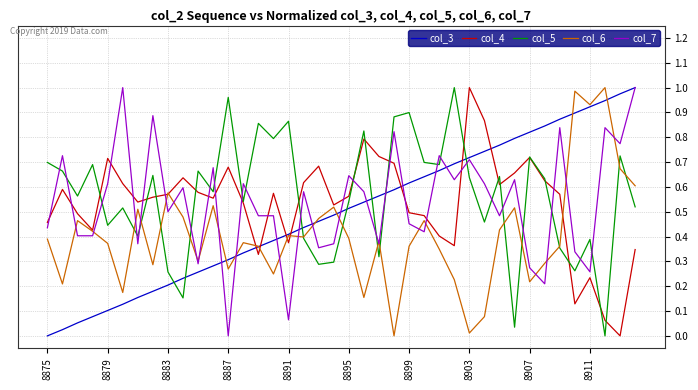

Does the chart display data point markers on the line(s)?

No